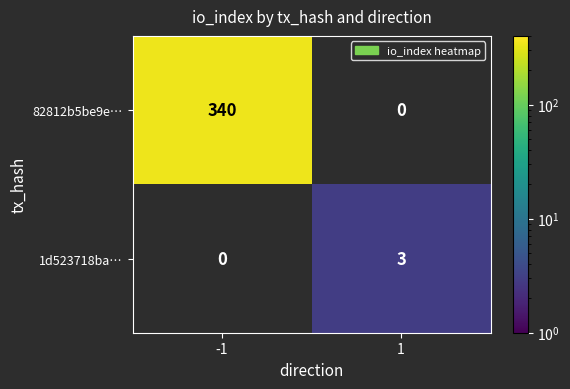

At how many categories does at least one series exceed 128?

1